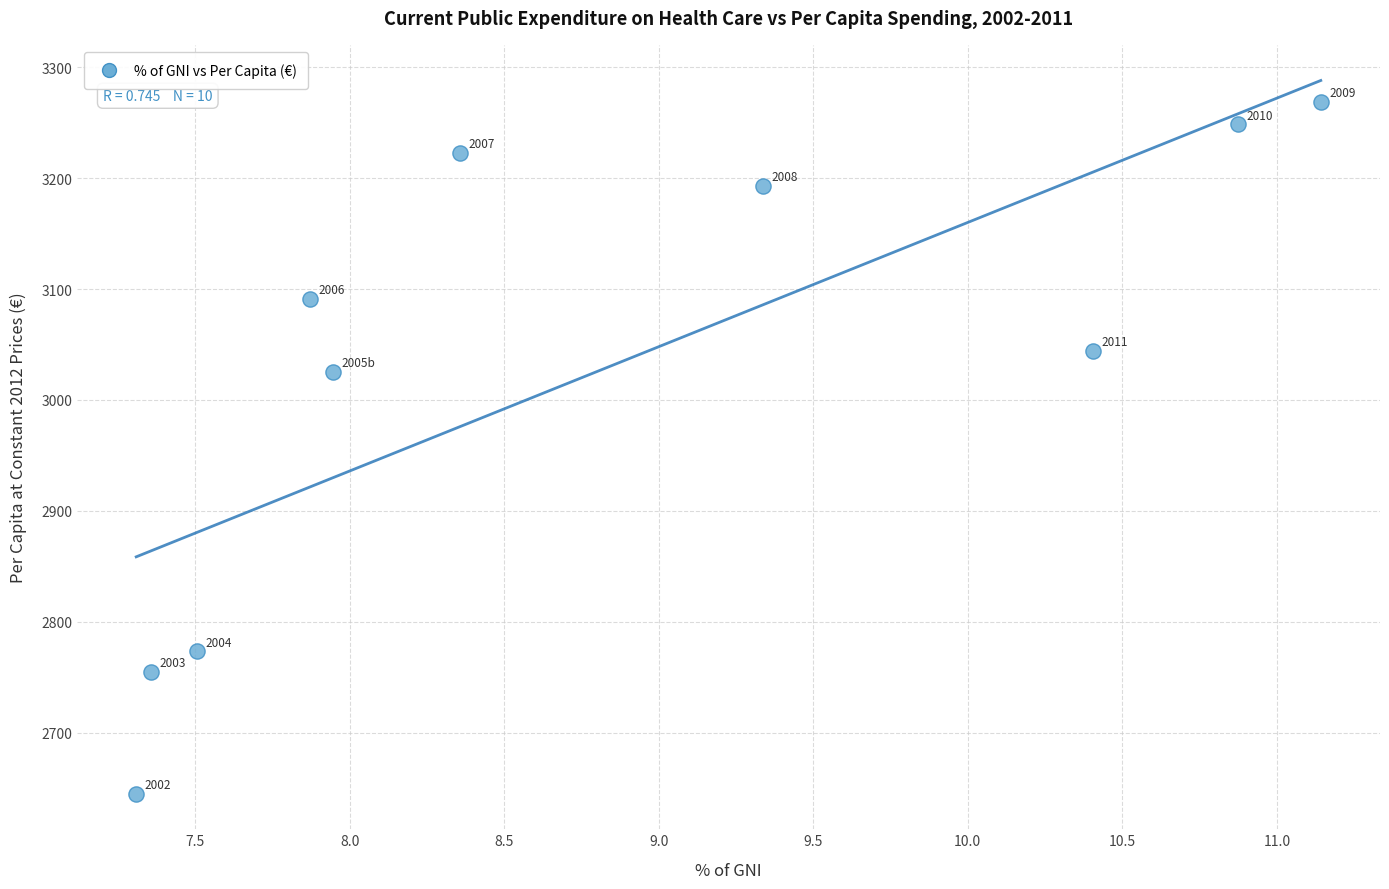

What Y value in the scatter plot is closest to 2956?

3025.7